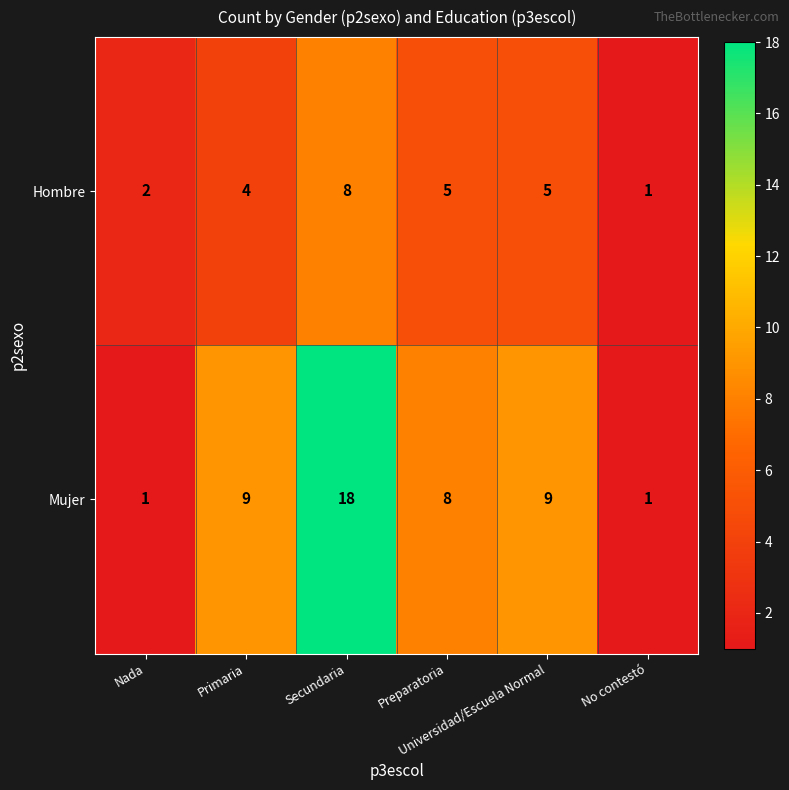

Which series has the largest total across all categories?

Mujer